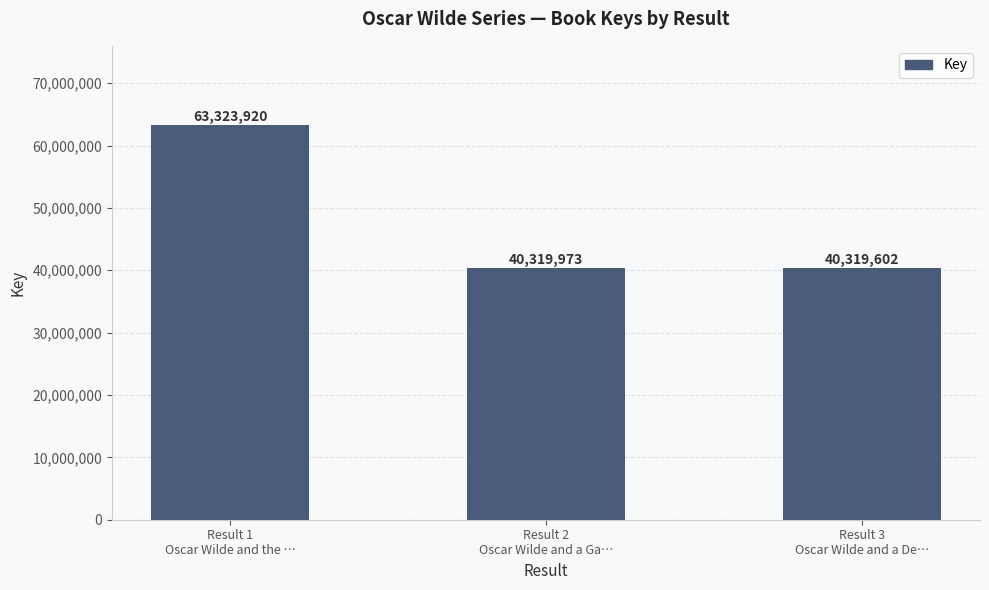

What is the label of the 2nd bar from the left?

Result 2
Oscar Wilde and a Ga…